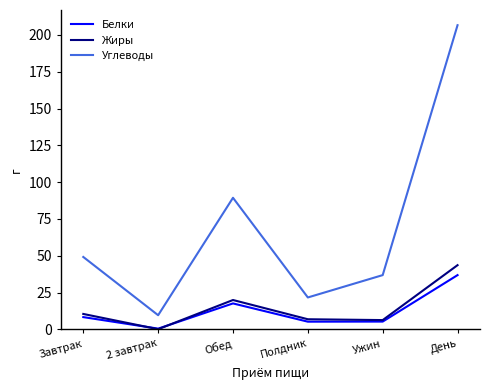

What are all the series names shown in the legend?

Белки, Жиры, Углеводы